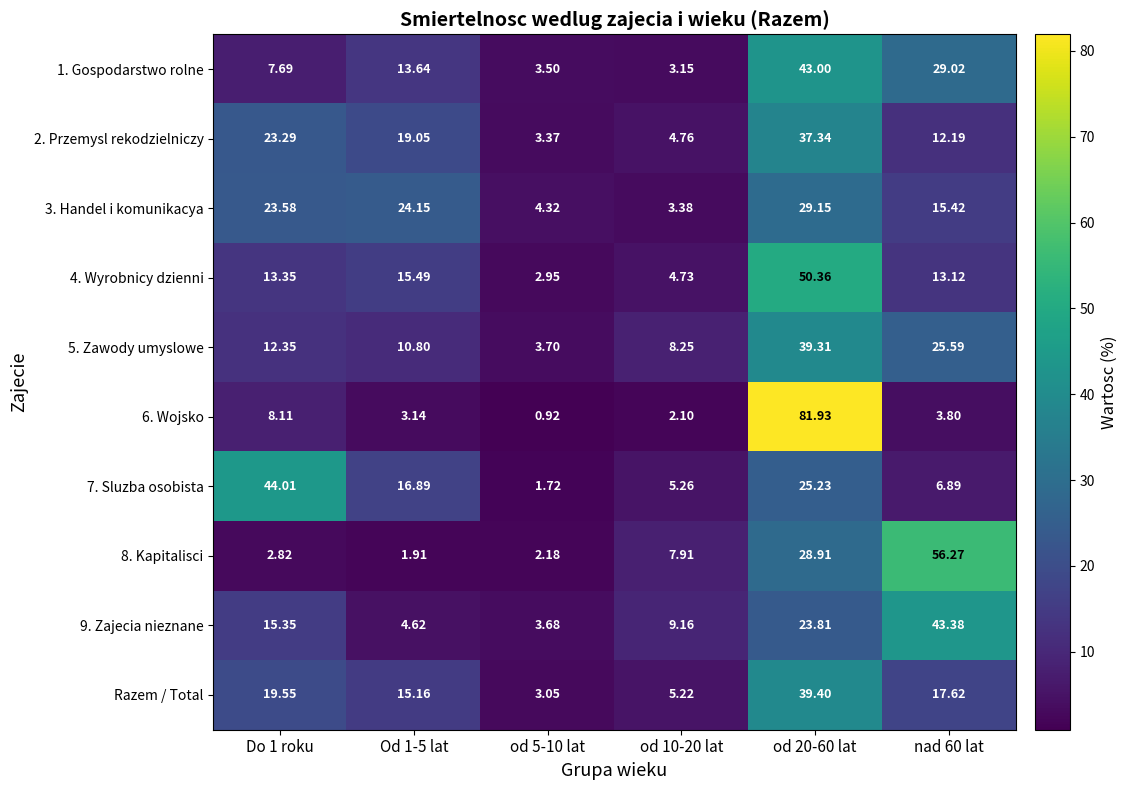

Is the value of 5. Zawody umyslowe at od 10-20 lat greater than the value of 2. Przemysl rekodzielniczy at od 5-10 lat?

Yes